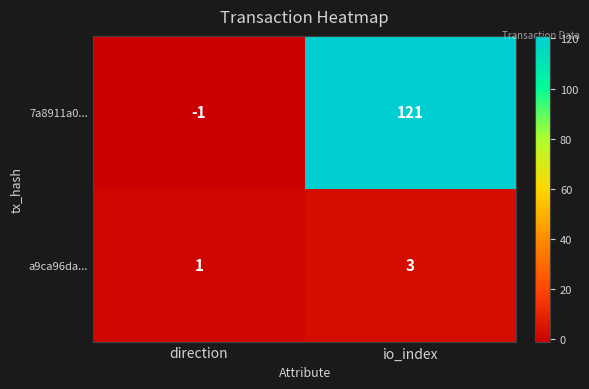

Which label corresponds to the largest value in the chart?

io_index